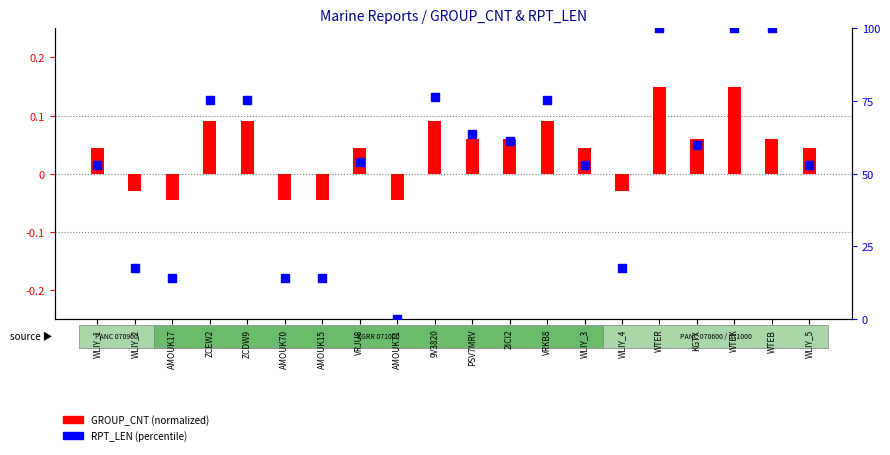

Which series has the largest total across all categories?

RPT_LEN (percentile)